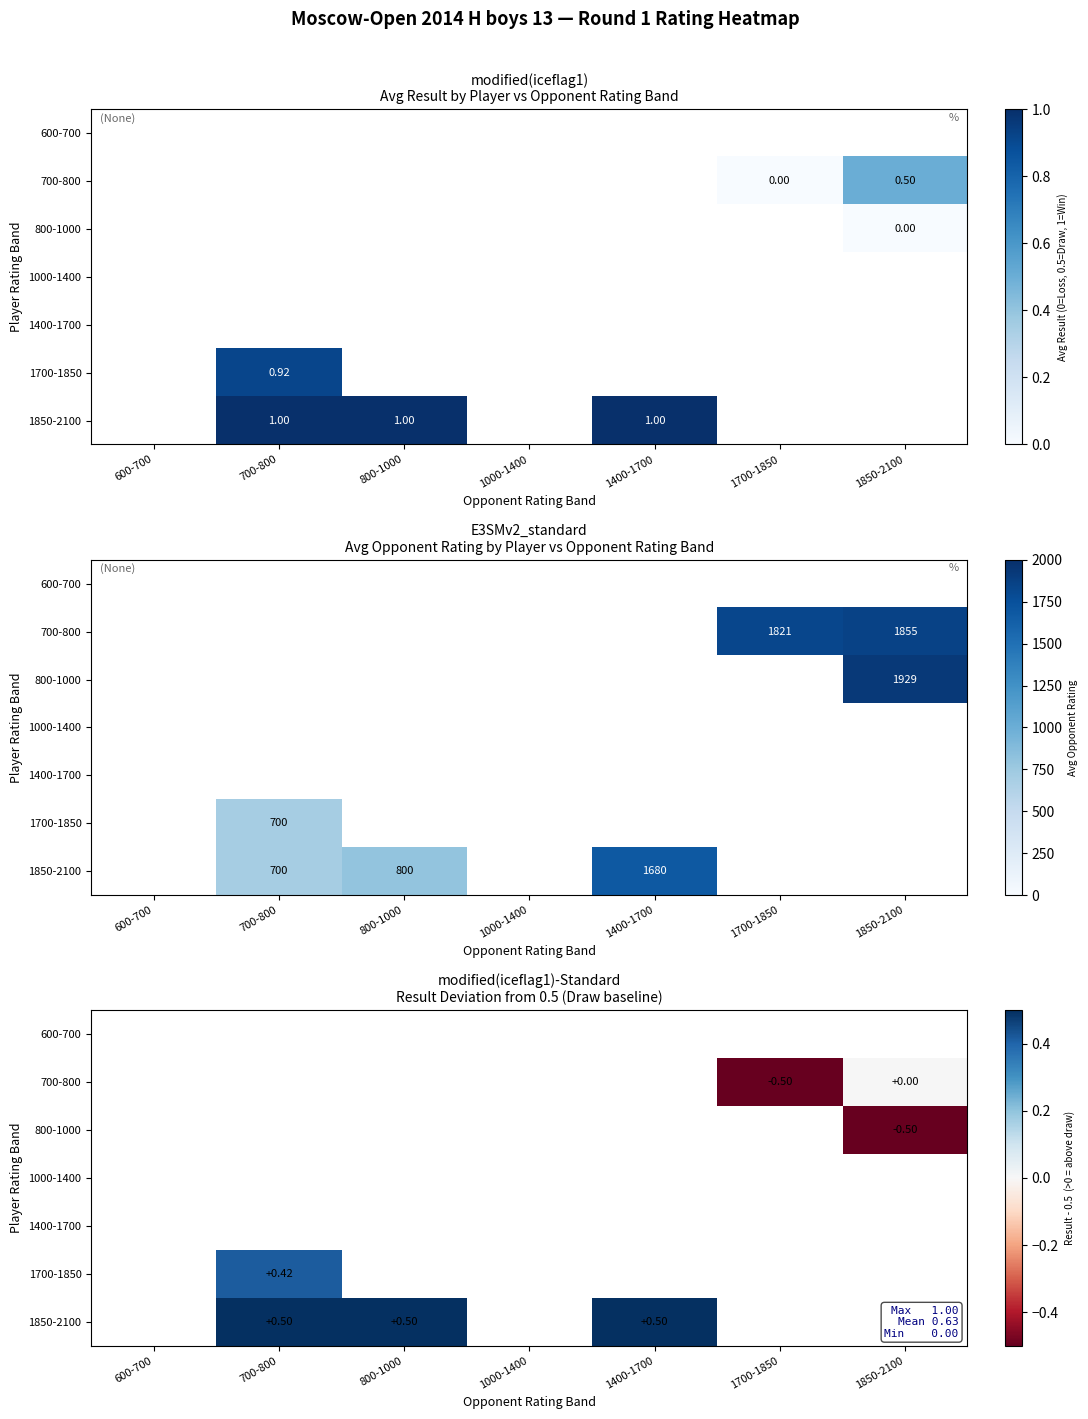

How many negative values does the 700-800 series have?

1